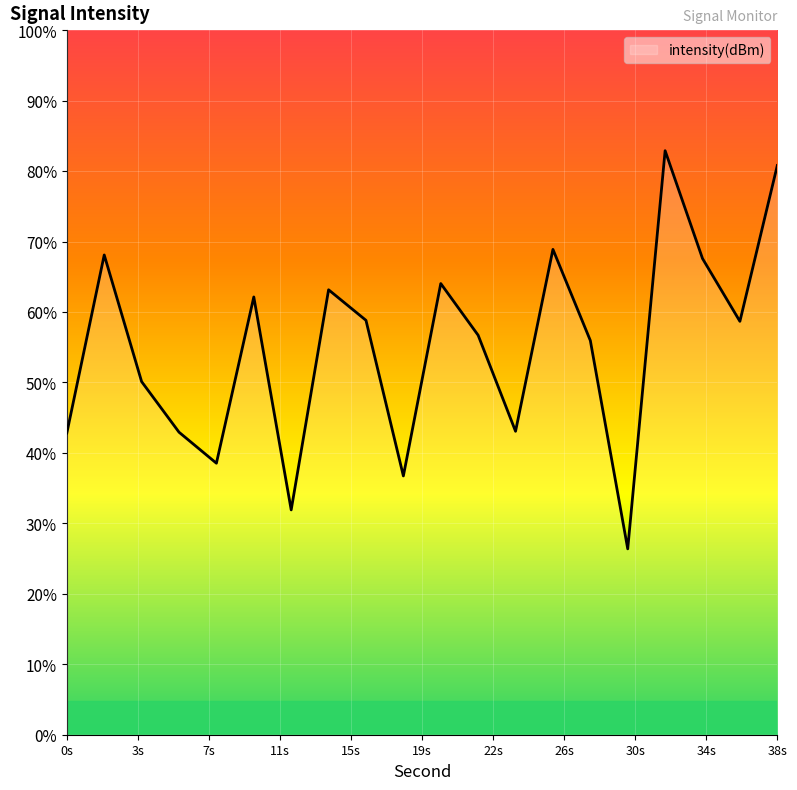

At which category does the data reach its first local peak?

2